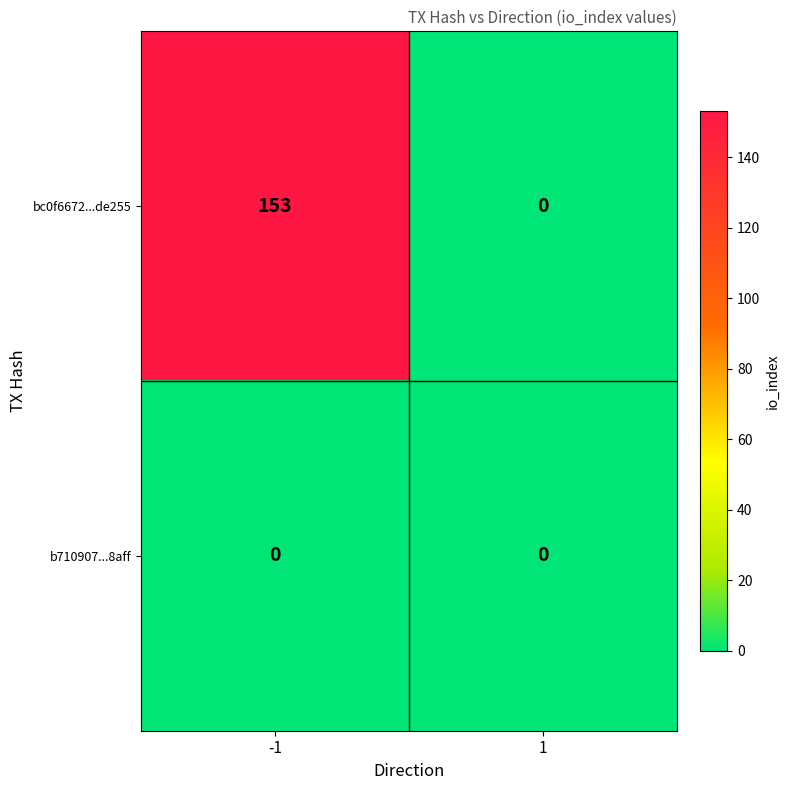

The value of b710907...8aff at 1 is 0. True or false?

True